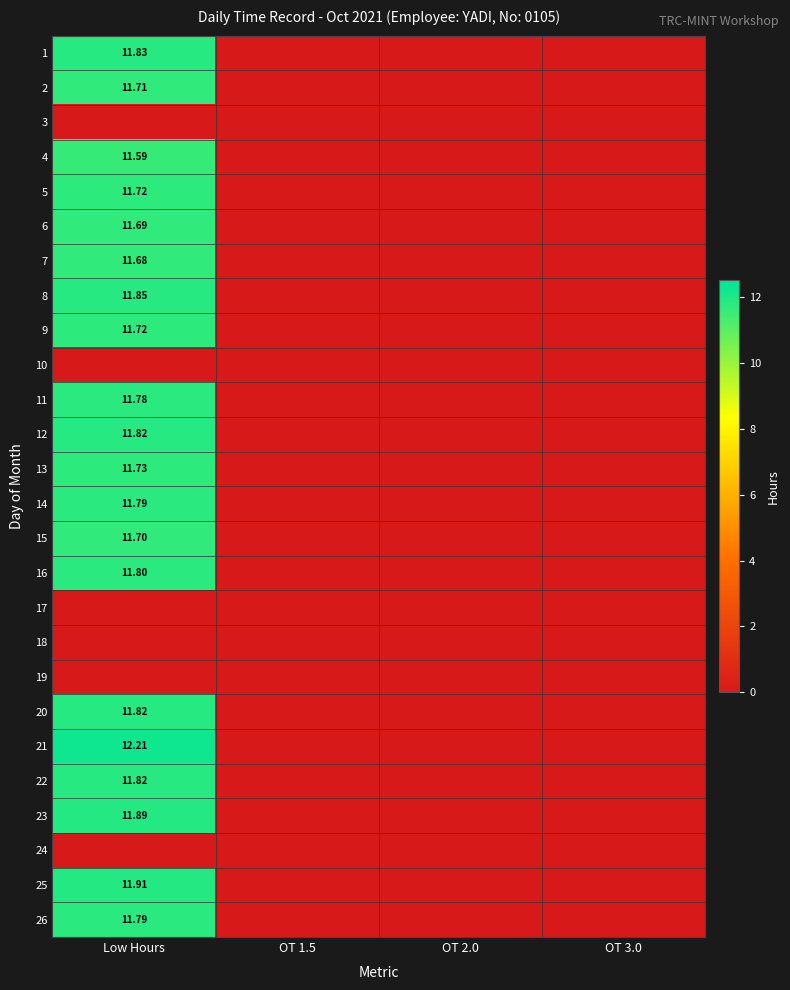

Between Low Hours and OT 2.0, which series saw the biggest shift?

21